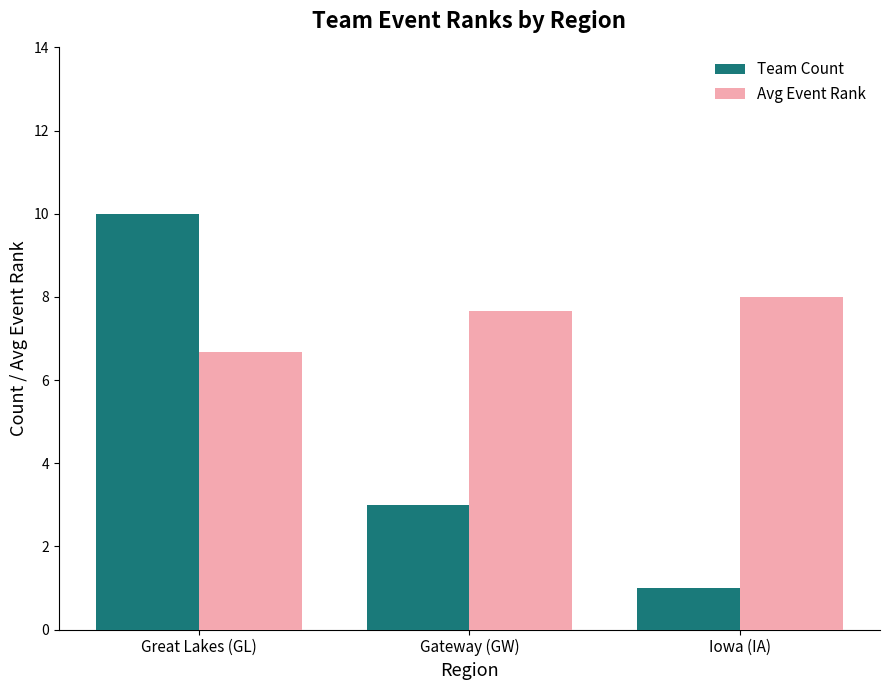

Which series has the largest range (max minus min)?

Team Count